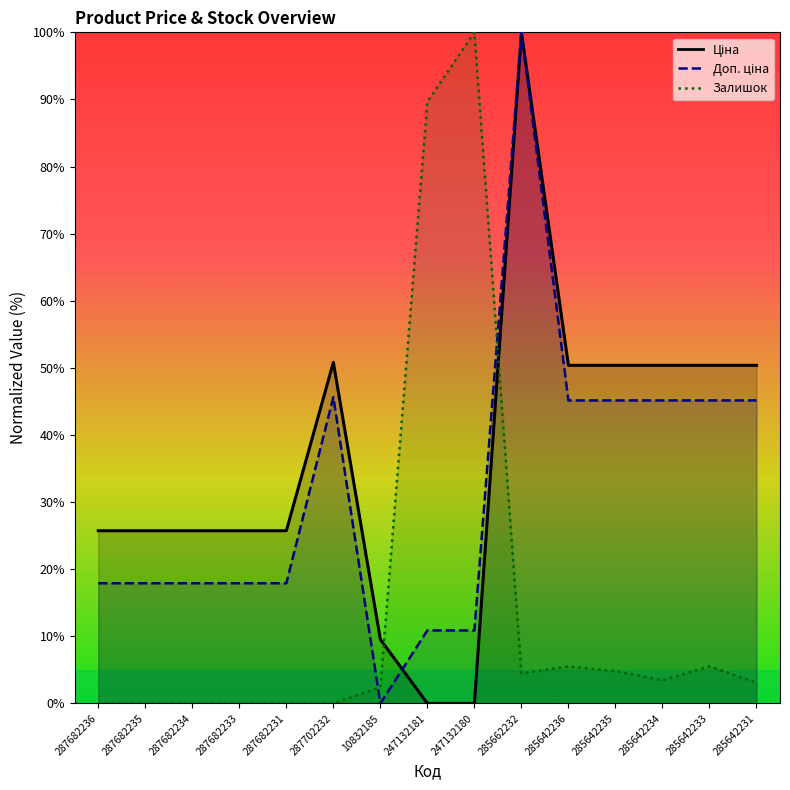

True or false: Доп. ціна has a value of 27.0 at 285642231.

False